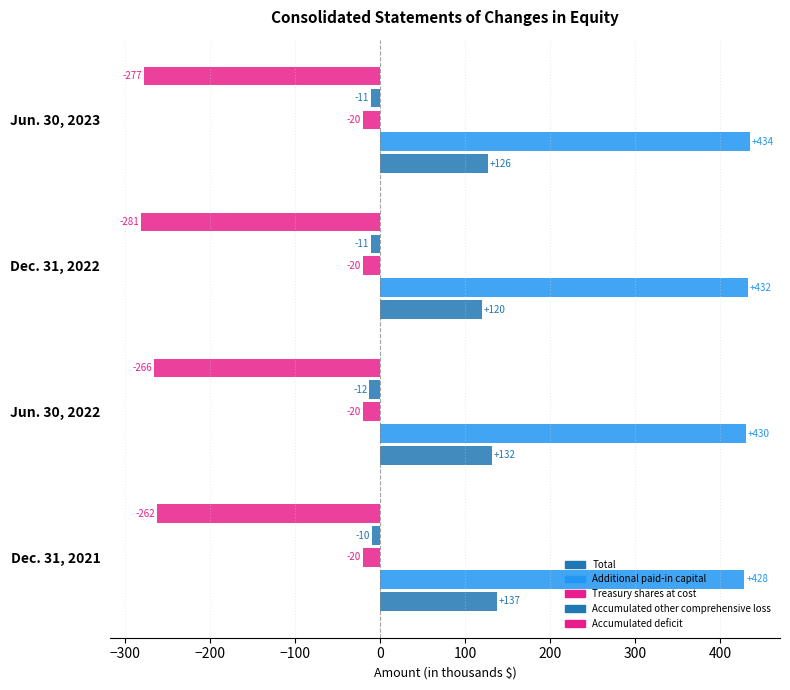

How many categories are shown in the chart?

4